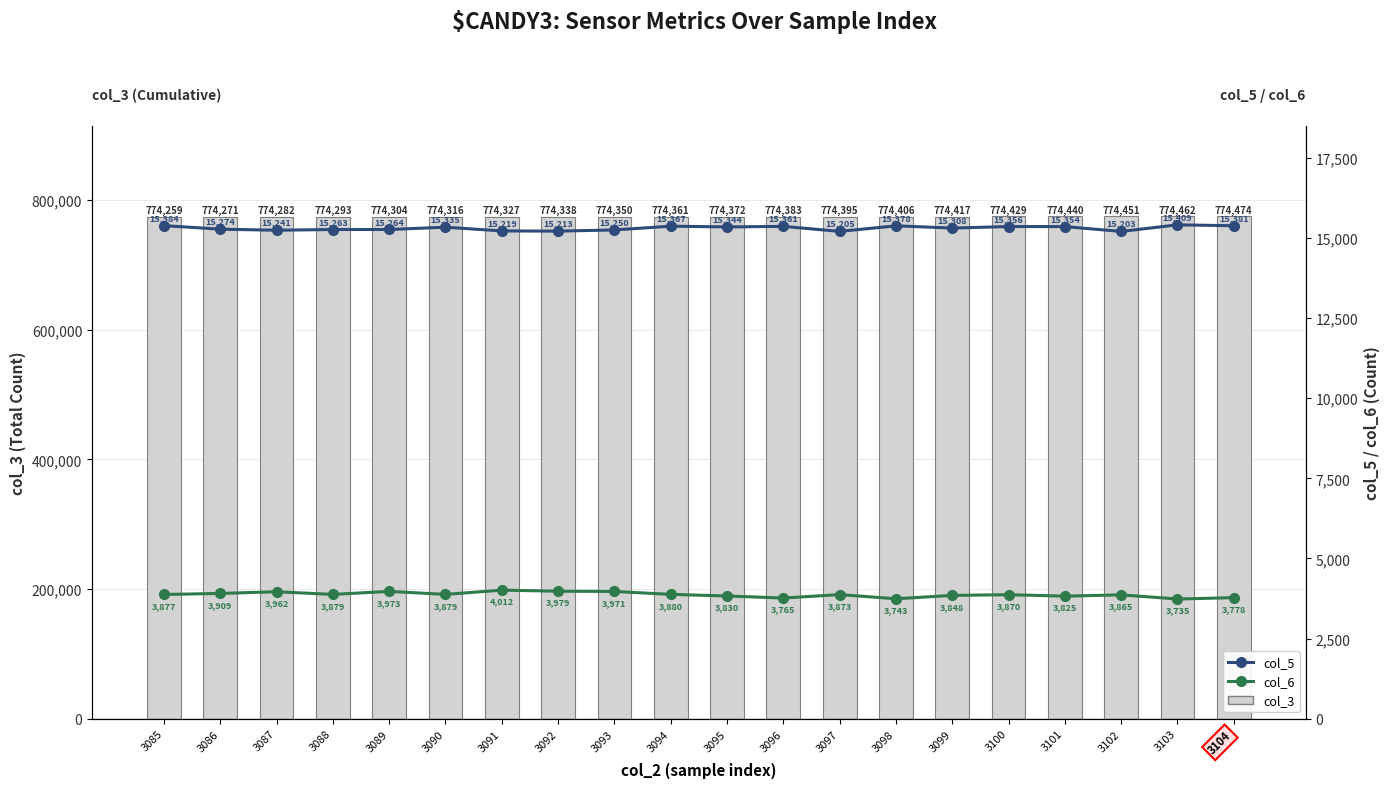

What is the value of the col_5 bar at the 19th from the left?

15409